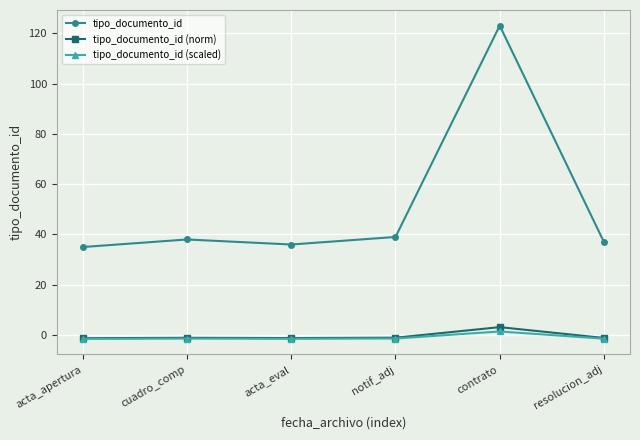

True or false: tipo_documento_id (norm) and tipo_documento_id intersect in this chart.

False